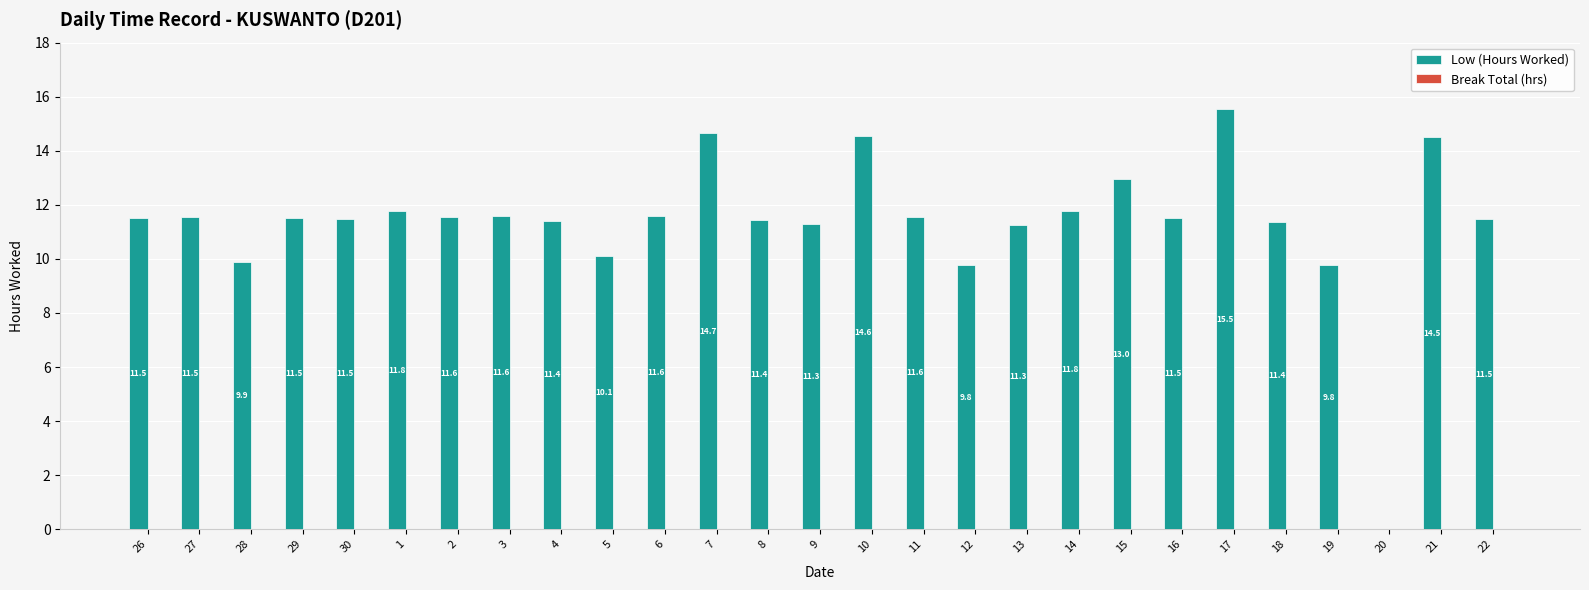

Which has a higher value, 5 or 3?

3